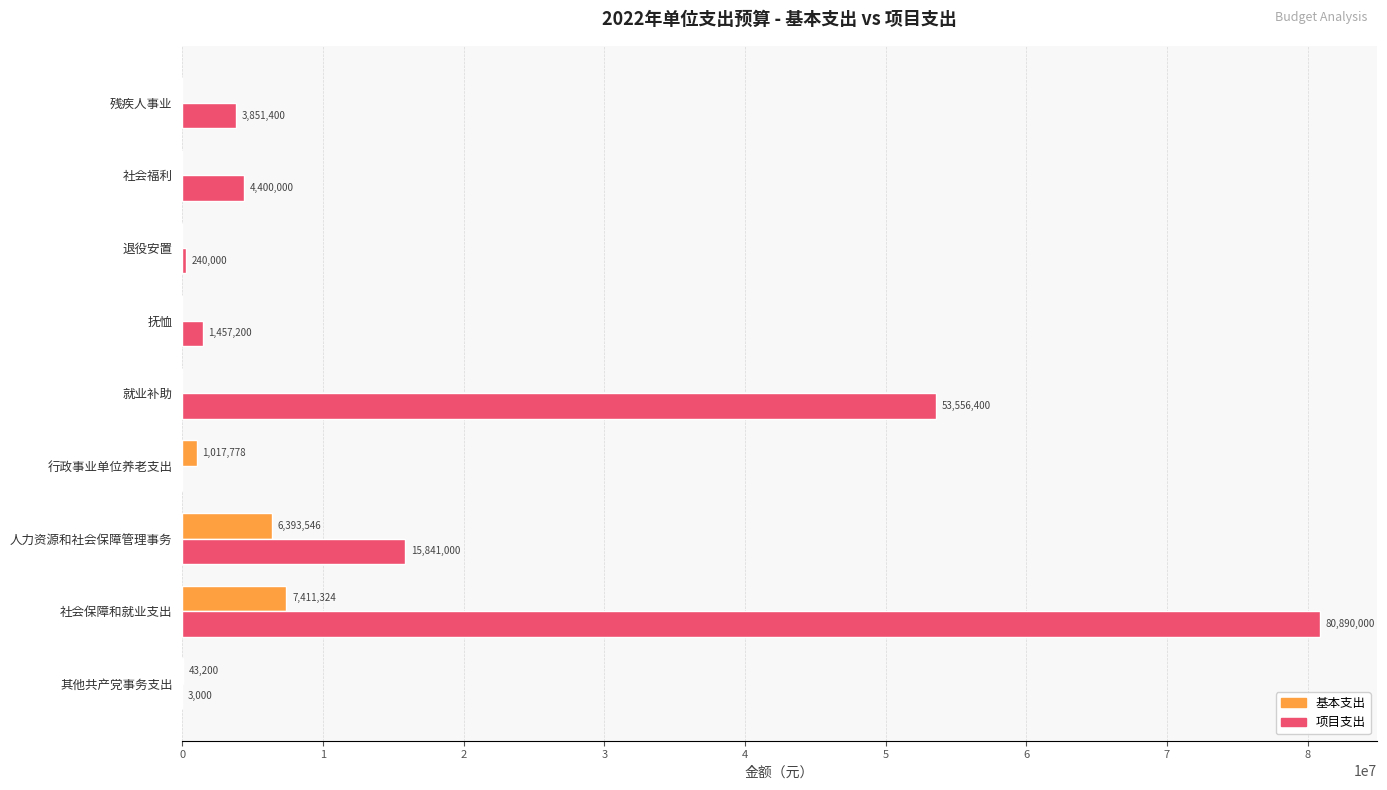

True or false: 基本支出 has a value of -4473334.3 at 残疾人事业.

False